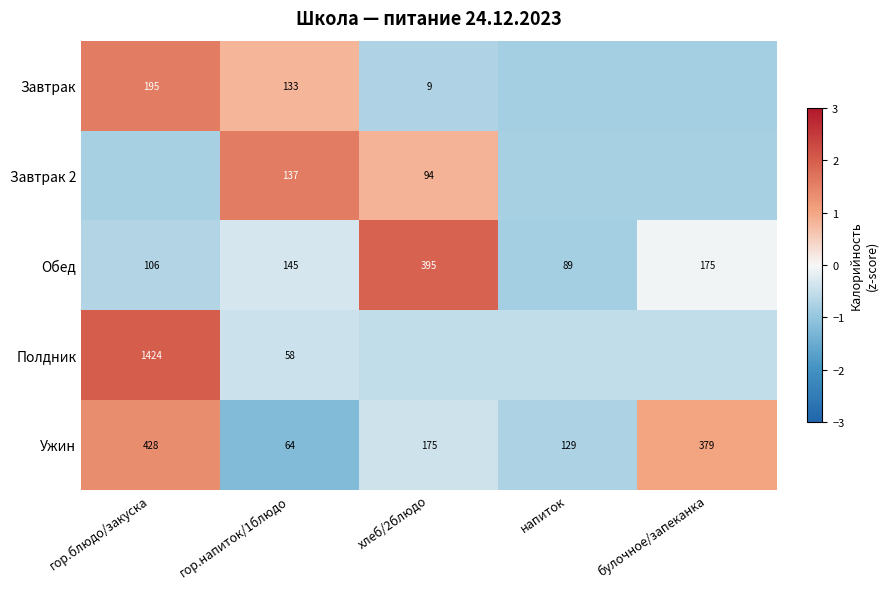

What is the spread (max minus min) of values at гор.напиток/1блюдо?

87.0